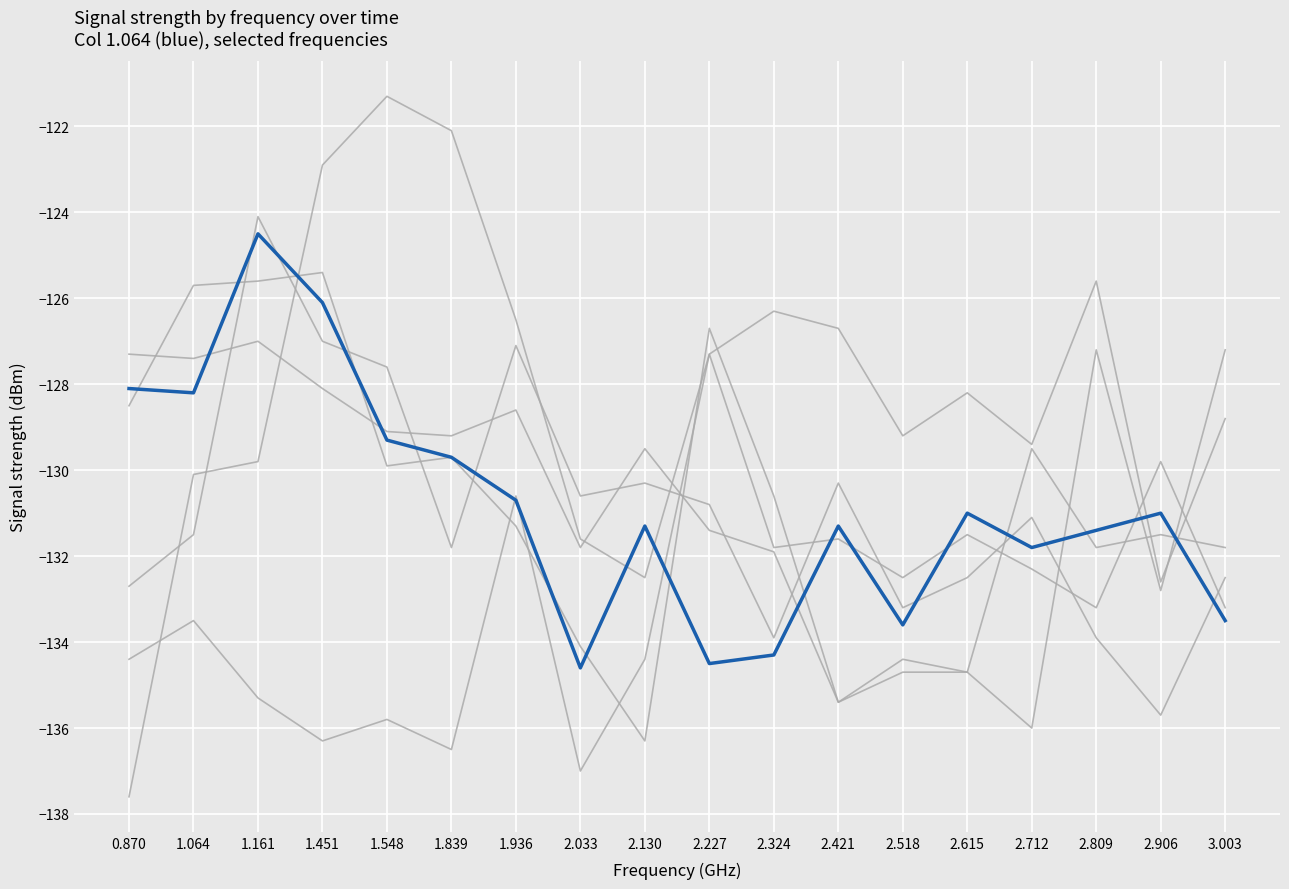

What position from the right is 1.839?

13